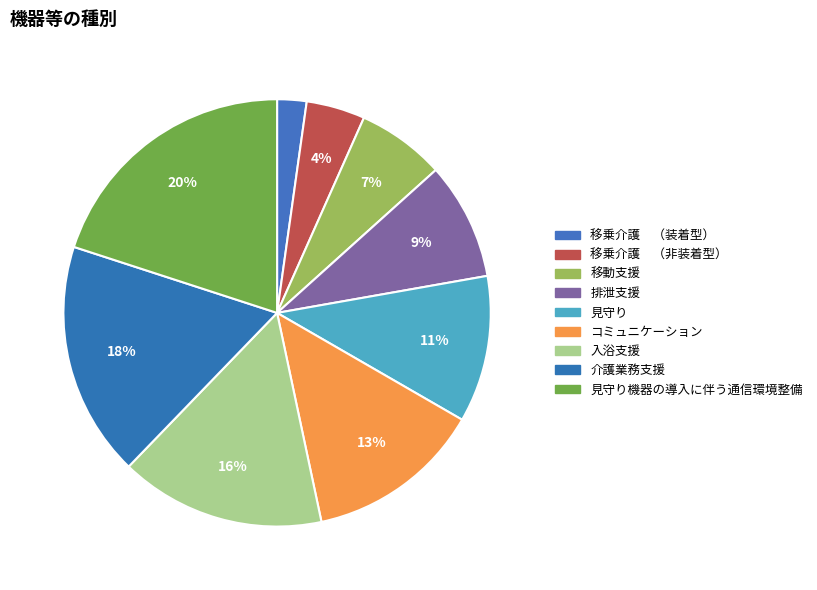

Count the number of slices in the pie.

9